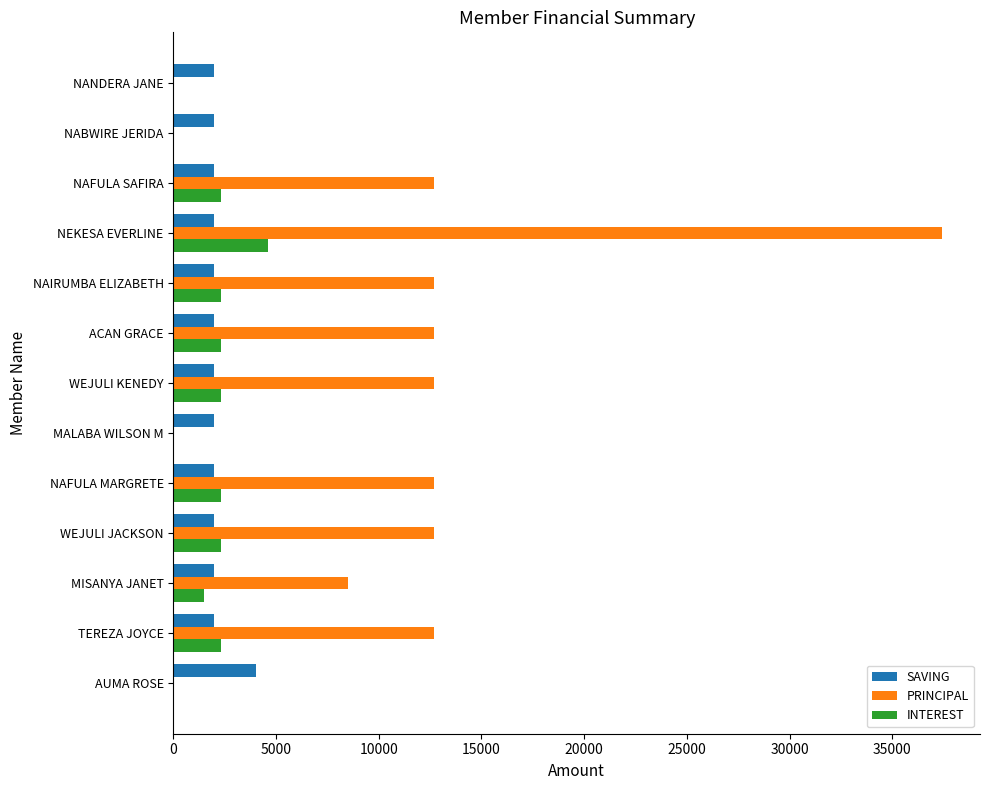

Which series changed the most between TEREZA JOYCE and MISANYA JANET?

PRINCIPAL